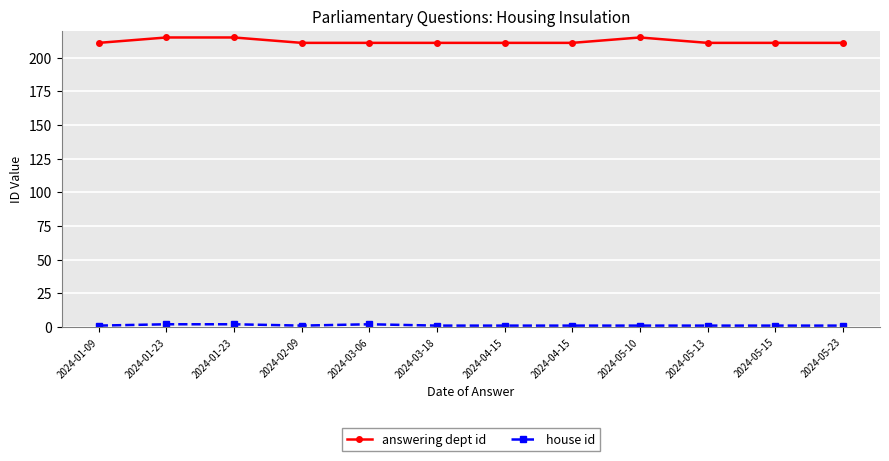

How many lines are shown in the chart?

2